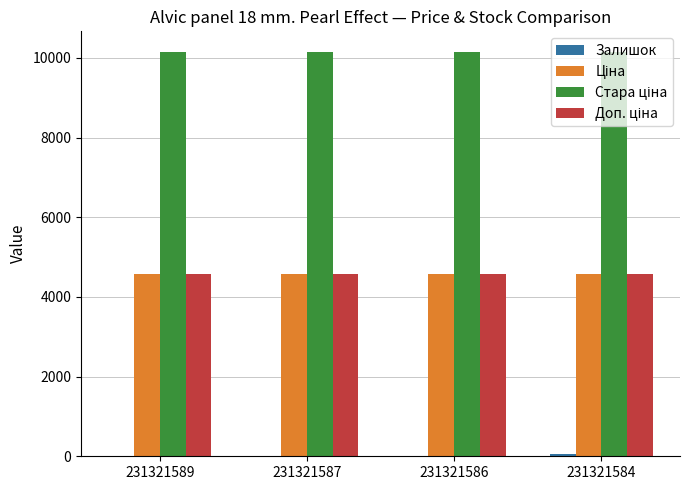

What is the maximum value shown in the chart?

10158.6